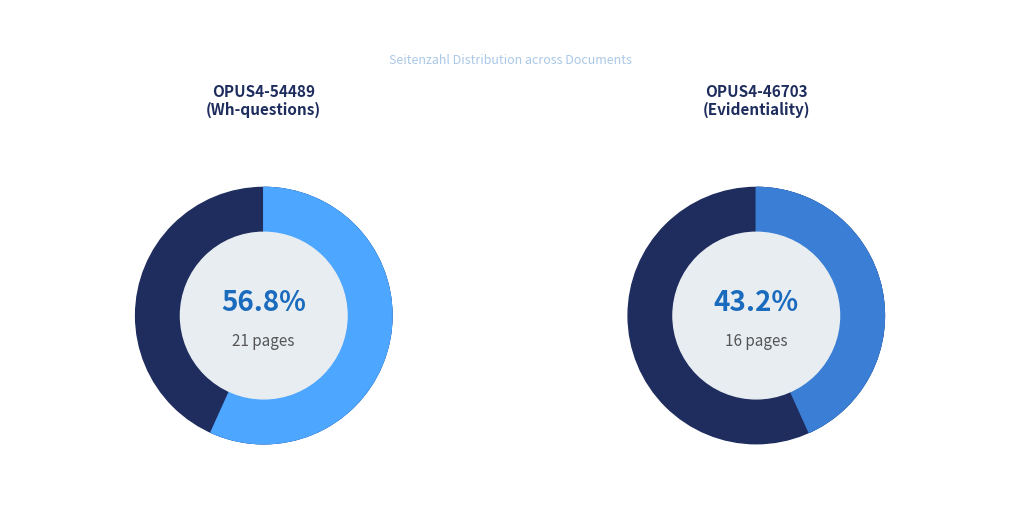

What percentage is NOT represented by OPUS4-46703?

56.8%